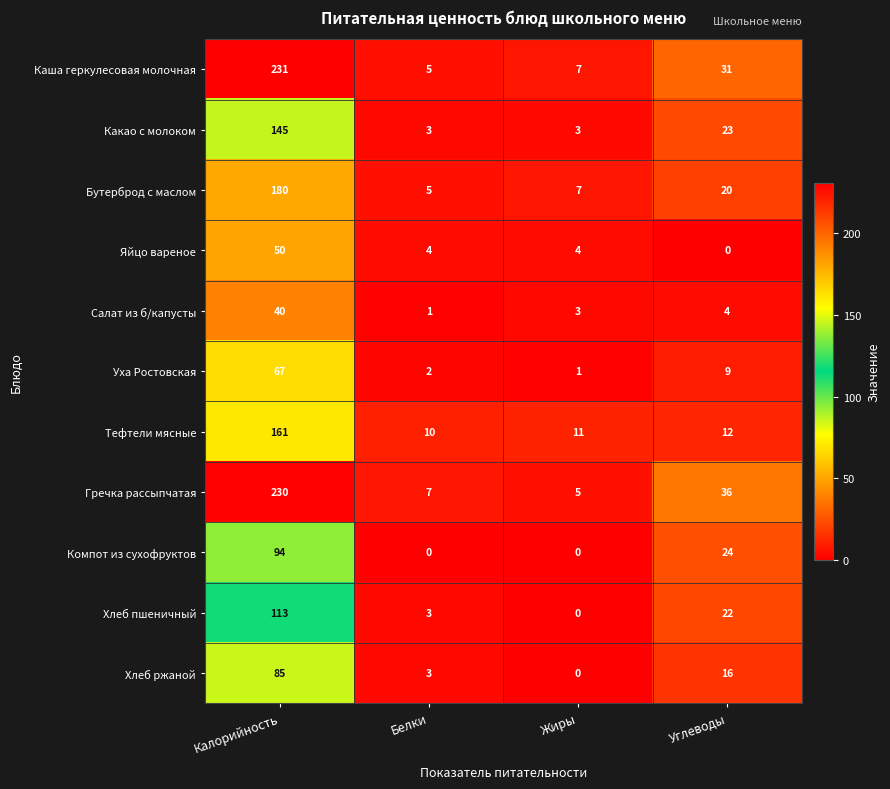

Which series has the largest range (max minus min)?

Каша геркулесовая молочная